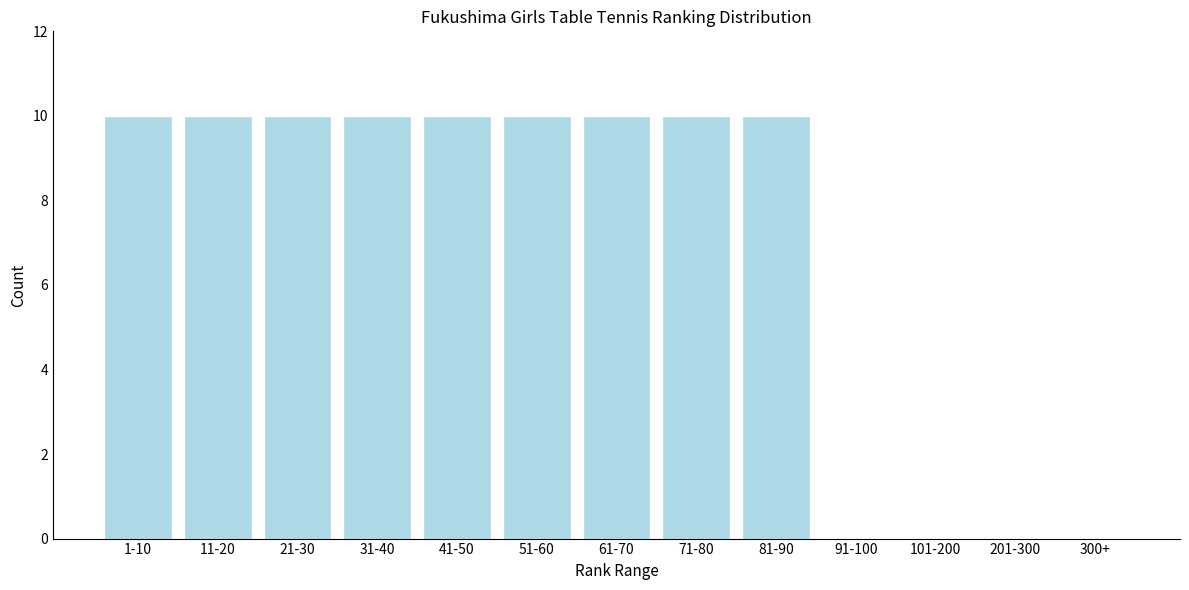

Reading left to right, what are all the values shown in this chart?

1-10=10	11-20=10	21-30=10	31-40=10	41-50=10	51-60=10	61-70=10	71-80=10	81-90=10	91-100=0	101-200=0	201-300=0	300+=0